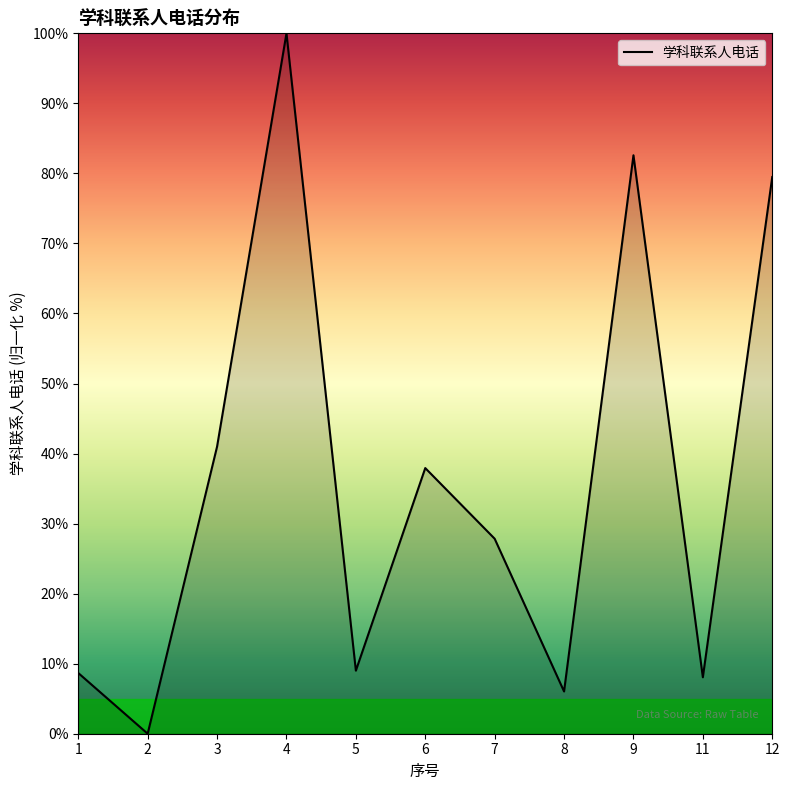

The value at 5 is 9.0. True or false?

True